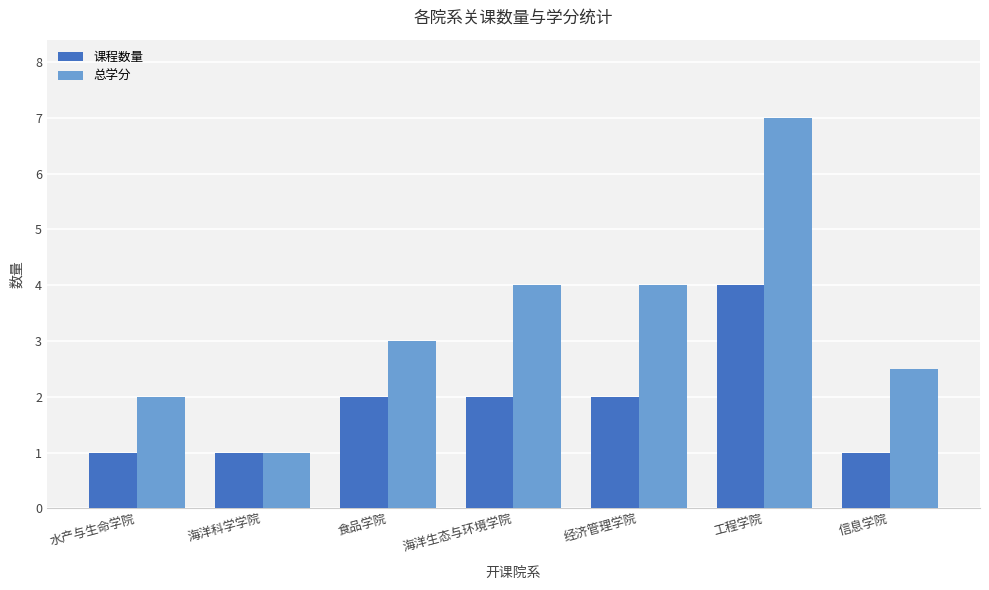

Which series has the widest spread of values?

总学分